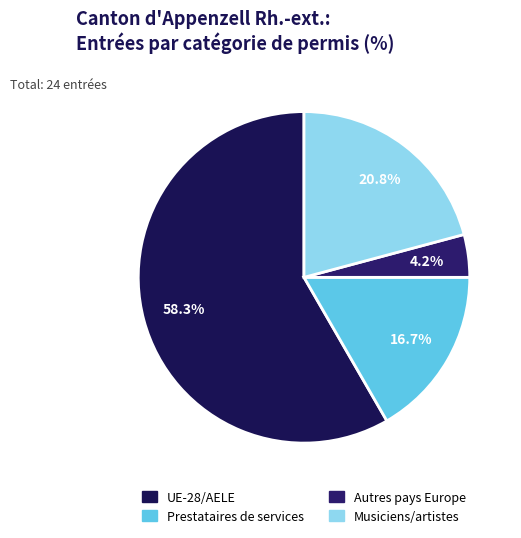

Count the number of slices in the pie.

4